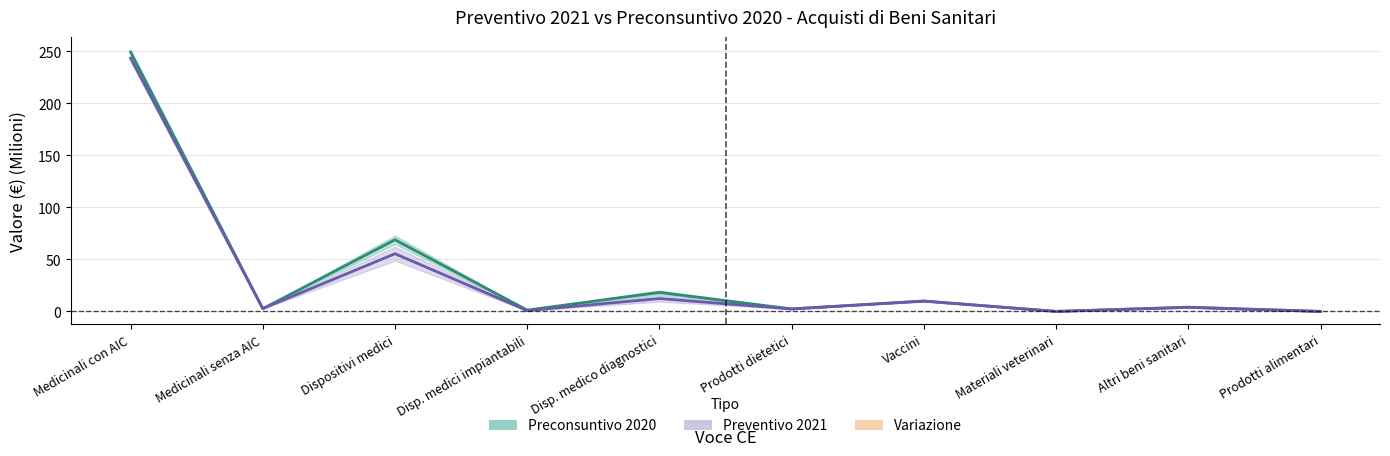

What is the lowest value of the Preconsuntivo 2020 series?

0.1